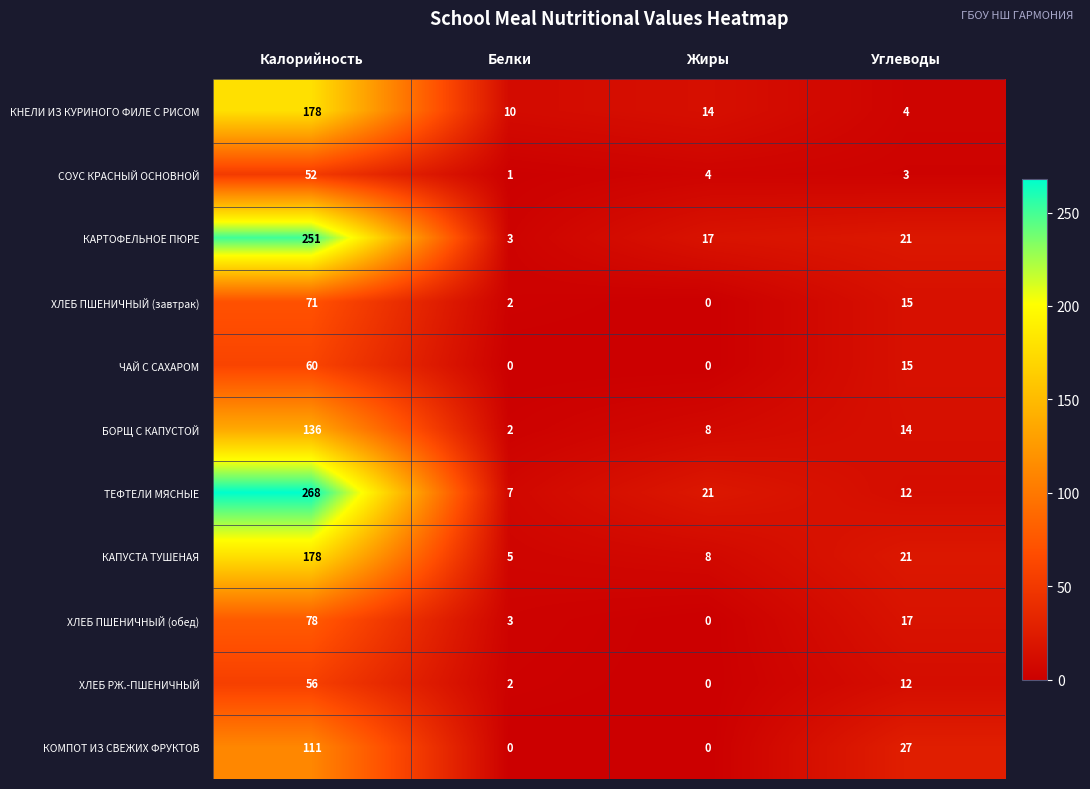

Which series has the largest range (max minus min)?

ТЕФТЕЛИ МЯСНЫЕ